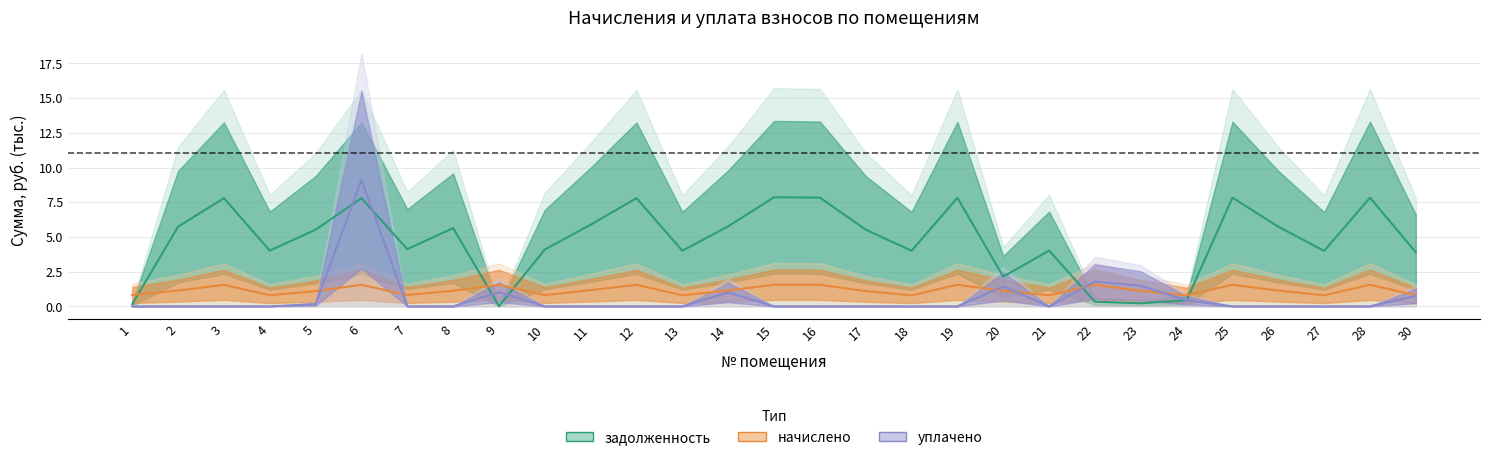

The уплачено series shows -3.2 at 21. True or false?

False